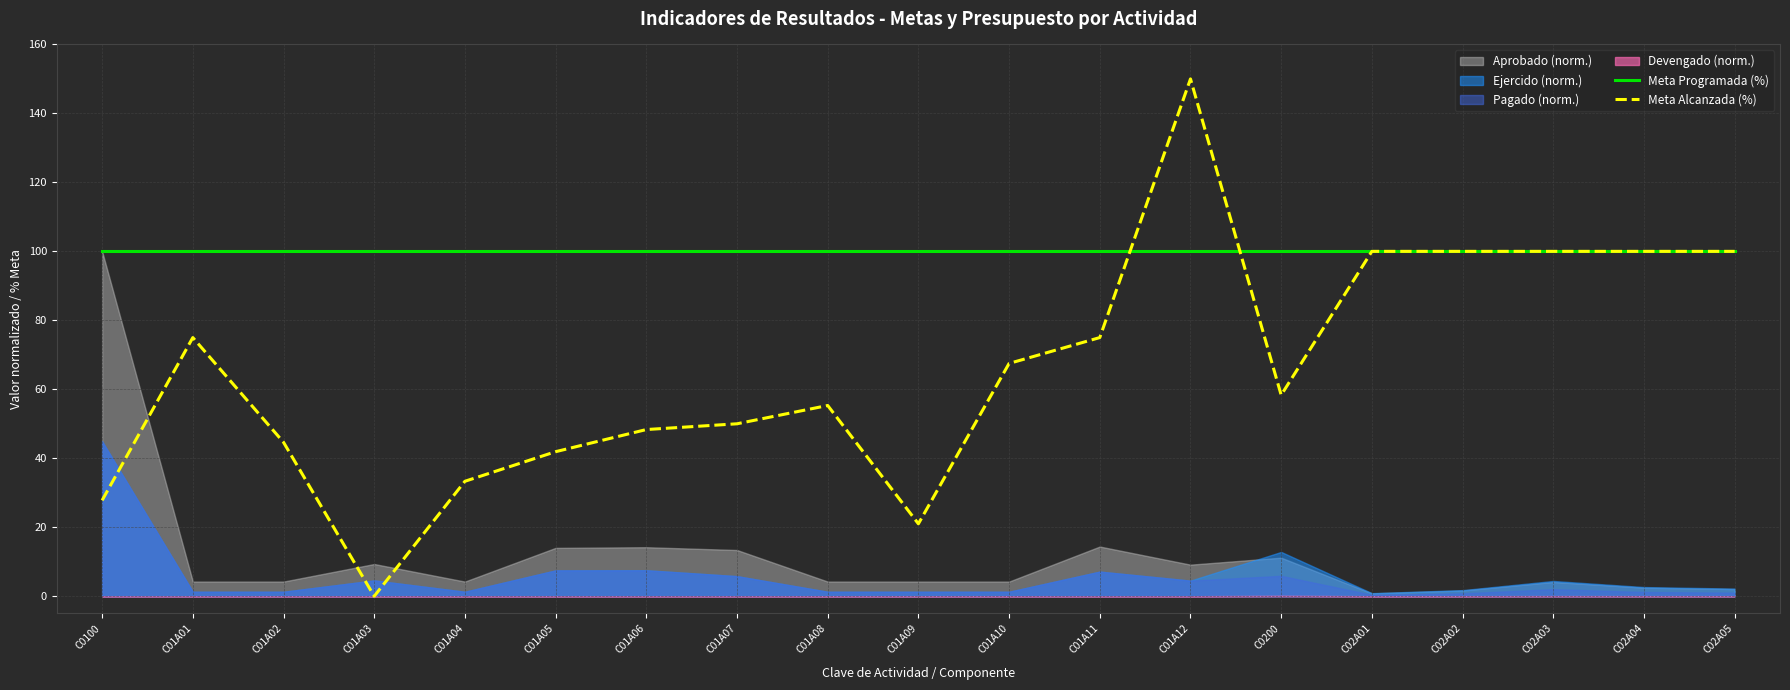

What is the total value across all series at C02A02?

200.0